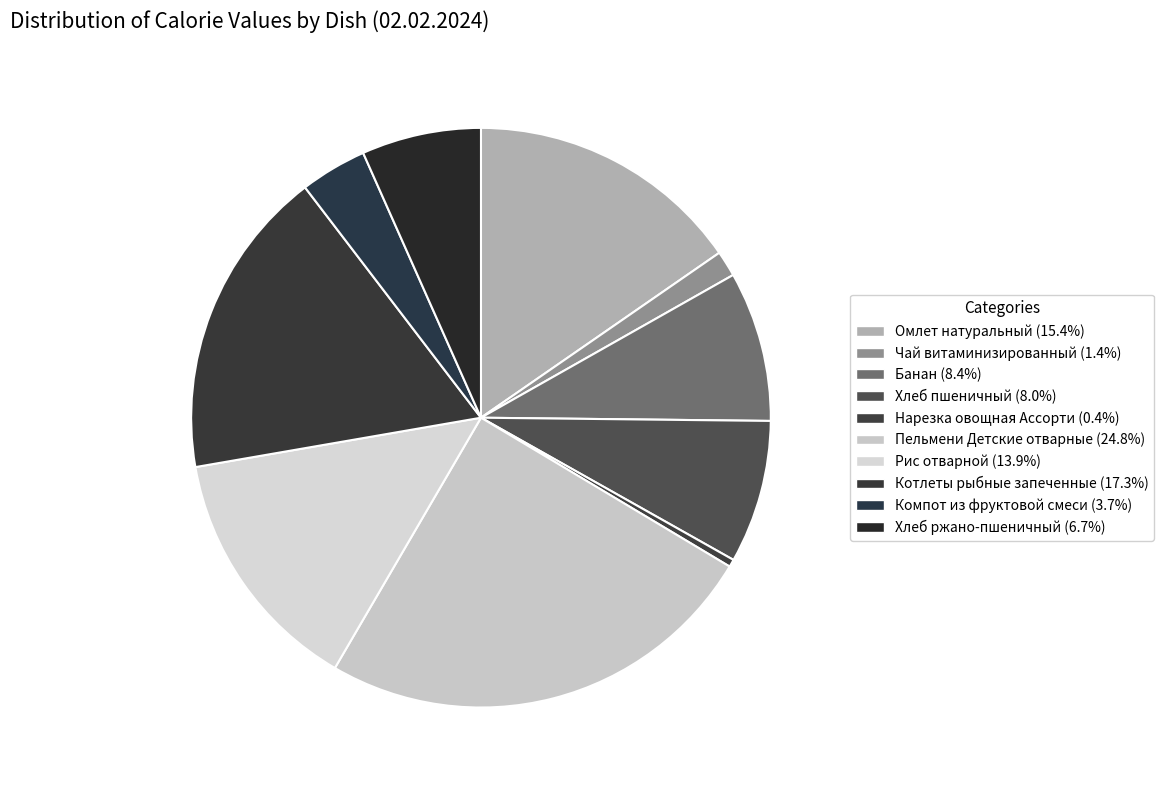

What percentage is the Пельмени Детские отварные slice, to the nearest percent?

25%